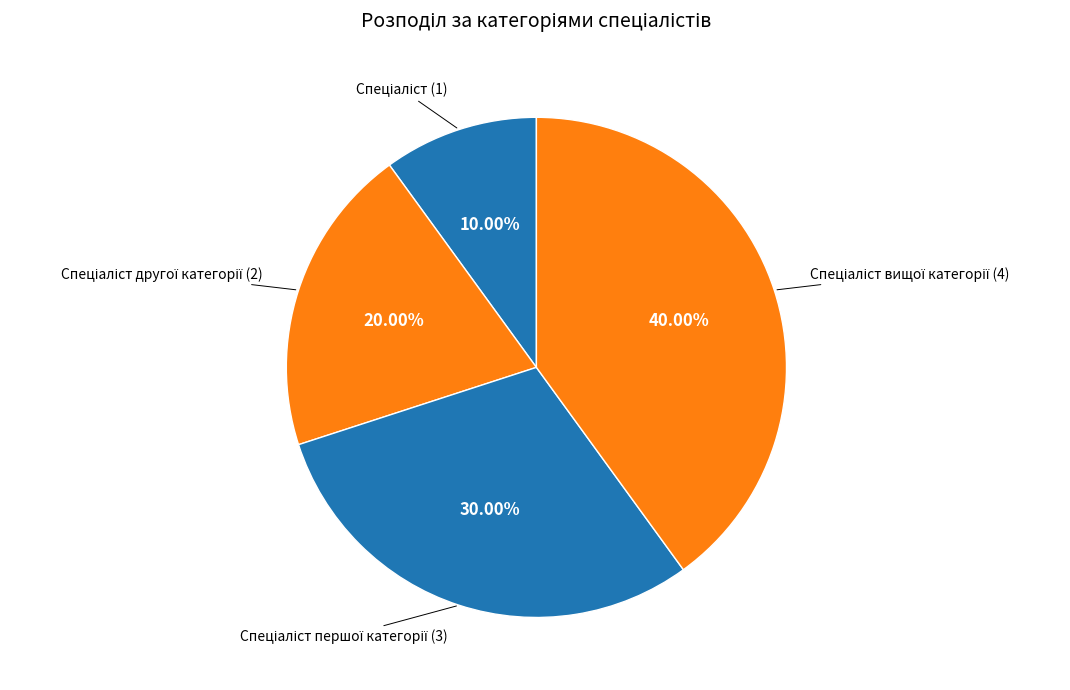

Is there any slice that represents more than half of the pie?

No